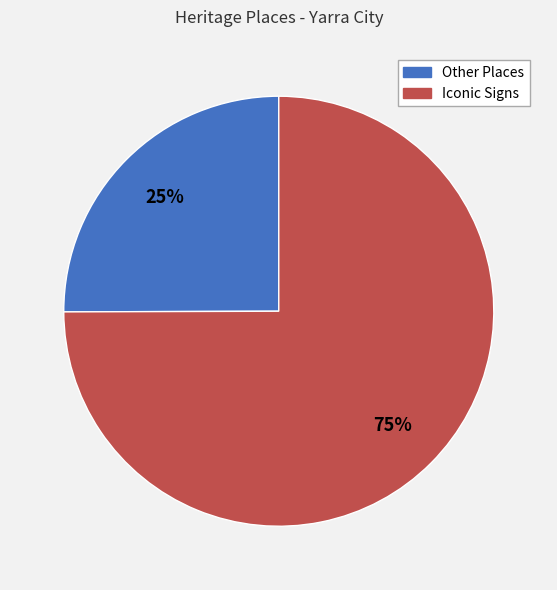

To the nearest percent, what is the average slice percentage?

50%